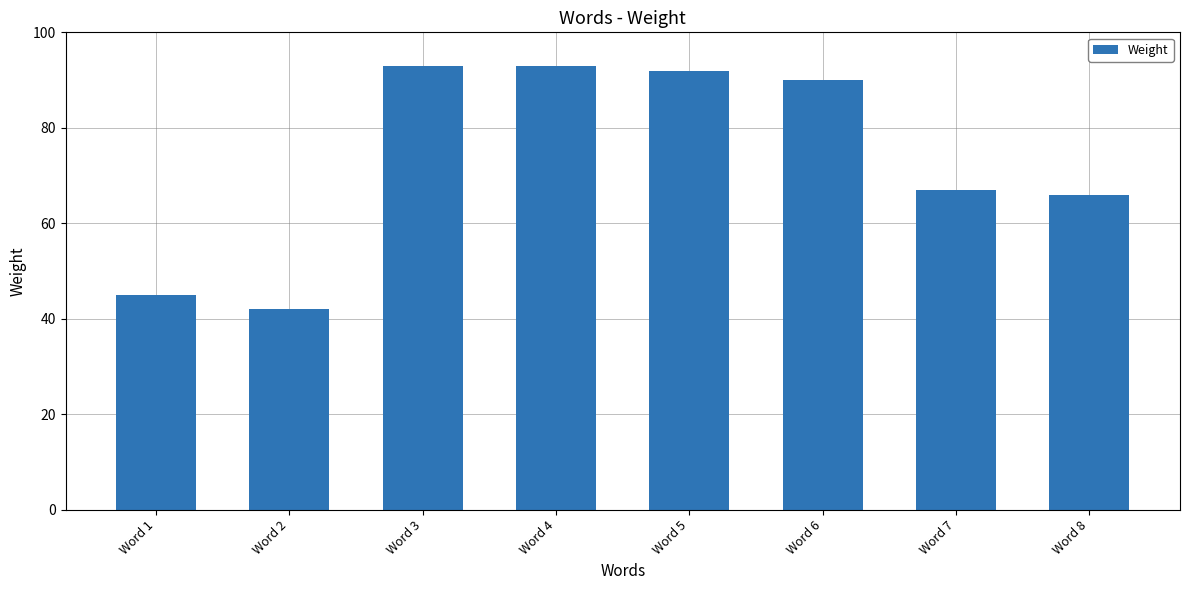

How many bars are there in total?

8